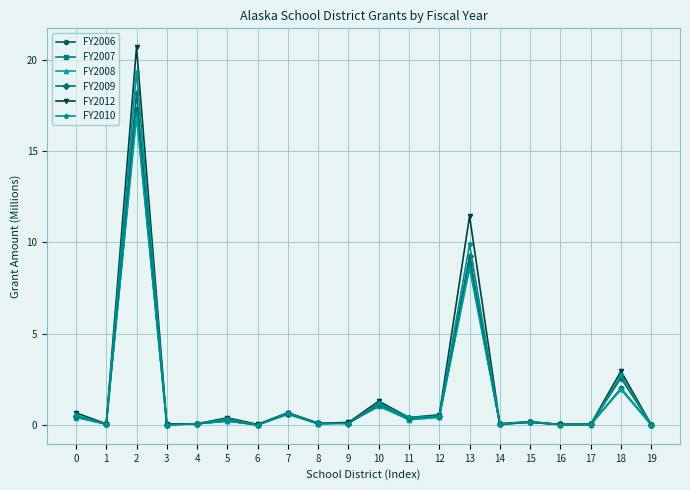

What is the total value across all series at 2?

109.5